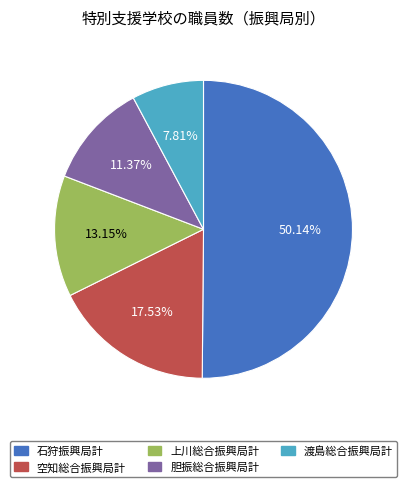

What is the total percentage of 胆振総合振興局計 and 上川総合振興局計?

24.5%